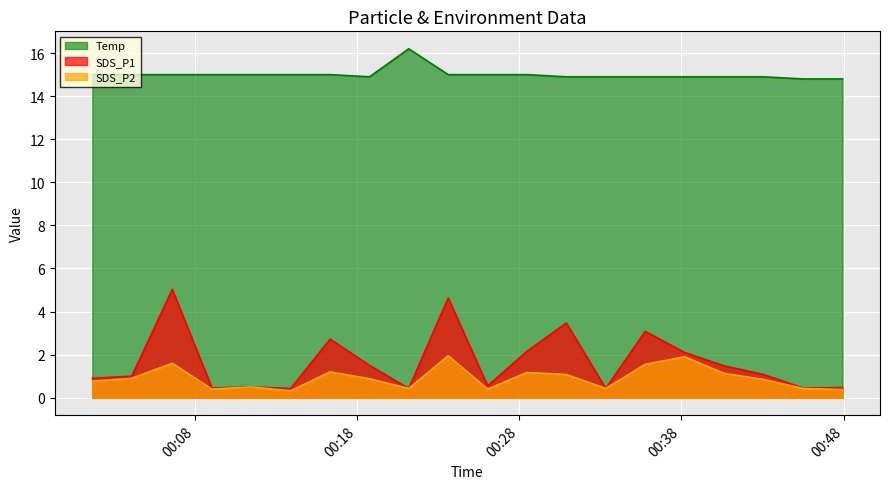

Reading left to right, extract all data points from this chart.

SDS_P1: 2023/09/10 00:01:40=0.9	2023/09/10 00:04:06=1.0	2023/09/10 00:06:36=5.0	2023/09/10 00:09:03=0.5	2023/09/10 00:11:29=0.5	2023/09/10 00:13:54=0.4	2023/09/10 00:16:20=2.7	2023/09/10 00:18:46=1.5	2023/09/10 00:21:11=0.4	2023/09/10 00:23:37=4.6	2023/09/10 00:26:03=0.6	2023/09/10 00:28:28=2.1	2023/09/10 00:30:54=3.5	2023/09/10 00:33:20=0.4	2023/09/10 00:35:46=3.1	2023/09/10 00:38:12=2.1	2023/09/10 00:40:38=1.5	2023/09/10 00:43:03=1.1	2023/09/10 00:45:30=0.5	2023/09/10 00:47:56=0.5
SDS_P2: 2023/09/10 00:01:40=0.8	2023/09/10 00:04:06=0.9	2023/09/10 00:06:36=1.6	2023/09/10 00:09:03=0.4	2023/09/10 00:11:29=0.5	2023/09/10 00:13:54=0.3	2023/09/10 00:16:20=1.2	2023/09/10 00:18:46=0.9	2023/09/10 00:21:11=0.4	2023/09/10 00:23:37=1.9	2023/09/10 00:26:03=0.4	2023/09/10 00:28:28=1.2	2023/09/10 00:30:54=1.1	2023/09/10 00:33:20=0.4	2023/09/10 00:35:46=1.6	2023/09/10 00:38:12=1.9	2023/09/10 00:40:38=1.1	2023/09/10 00:43:03=0.8	2023/09/10 00:45:30=0.4	2023/09/10 00:47:56=0.4
Temp: 2023/09/10 00:01:40=15.0	2023/09/10 00:04:06=15.0	2023/09/10 00:06:36=15.0	2023/09/10 00:09:03=15.0	2023/09/10 00:11:29=15.0	2023/09/10 00:13:54=15.0	2023/09/10 00:16:20=15.0	2023/09/10 00:18:46=14.9	2023/09/10 00:21:11=16.2	2023/09/10 00:23:37=15.0	2023/09/10 00:26:03=15.0	2023/09/10 00:28:28=15.0	2023/09/10 00:30:54=14.9	2023/09/10 00:33:20=14.9	2023/09/10 00:35:46=14.9	2023/09/10 00:38:12=14.9	2023/09/10 00:40:38=14.9	2023/09/10 00:43:03=14.9	2023/09/10 00:45:30=14.8	2023/09/10 00:47:56=14.8